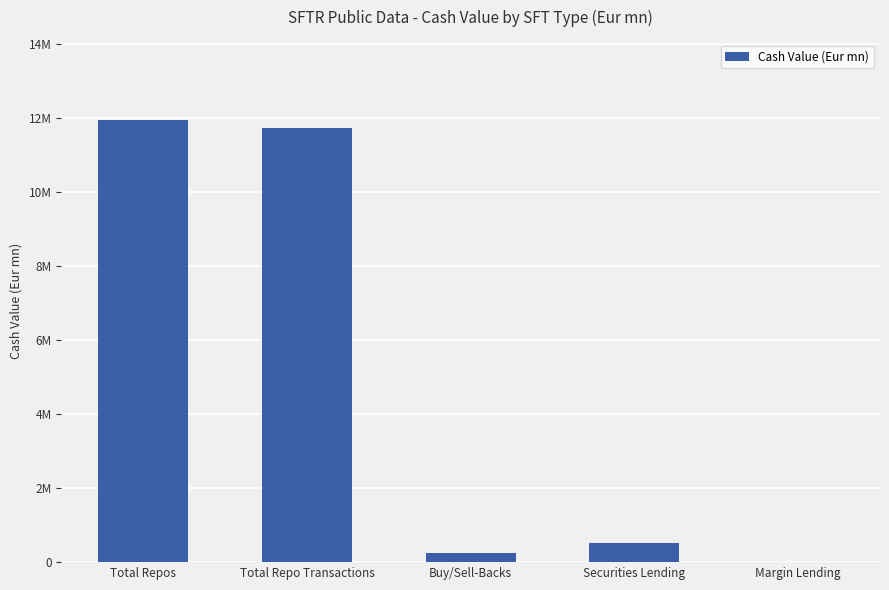

The chart shows a value of 11968469.0 at Total Repos. True or false?

True